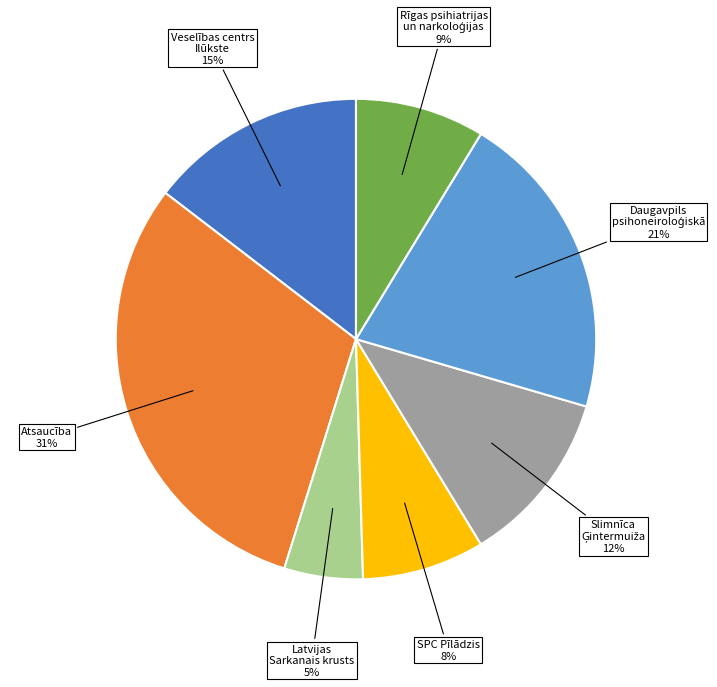

Is there any slice that represents more than half of the pie?

No